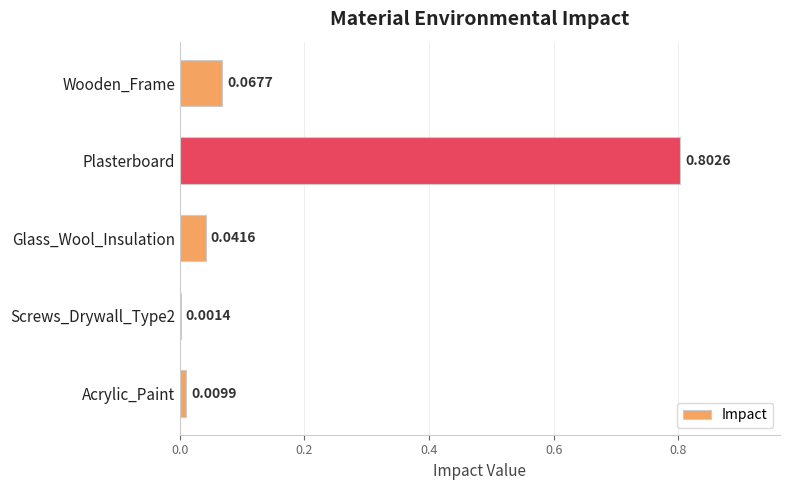

Are the bars horizontal?

Yes